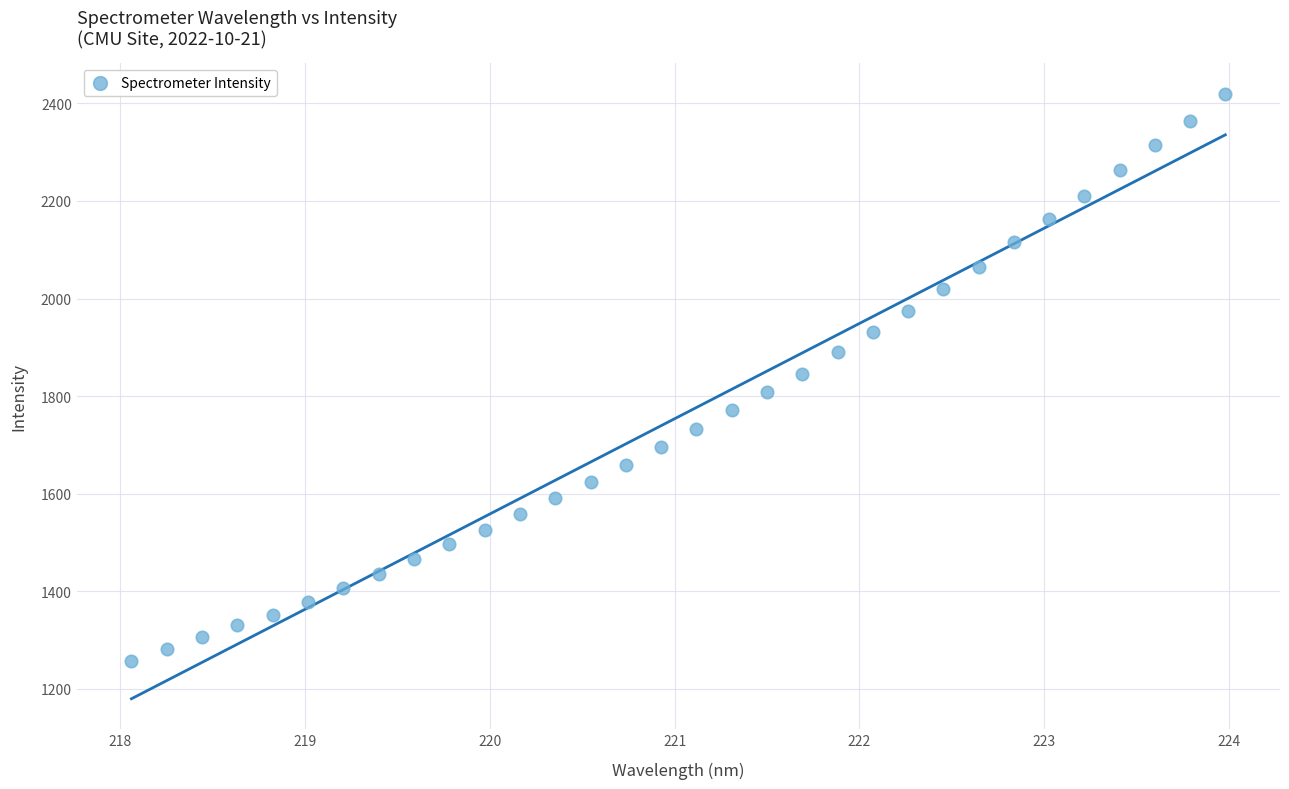

What is the range of X values (max minus min)?

5.9